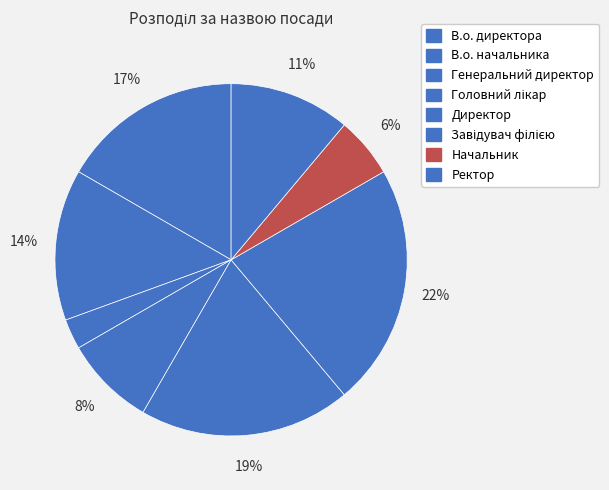

How many slices are in this pie chart?

8